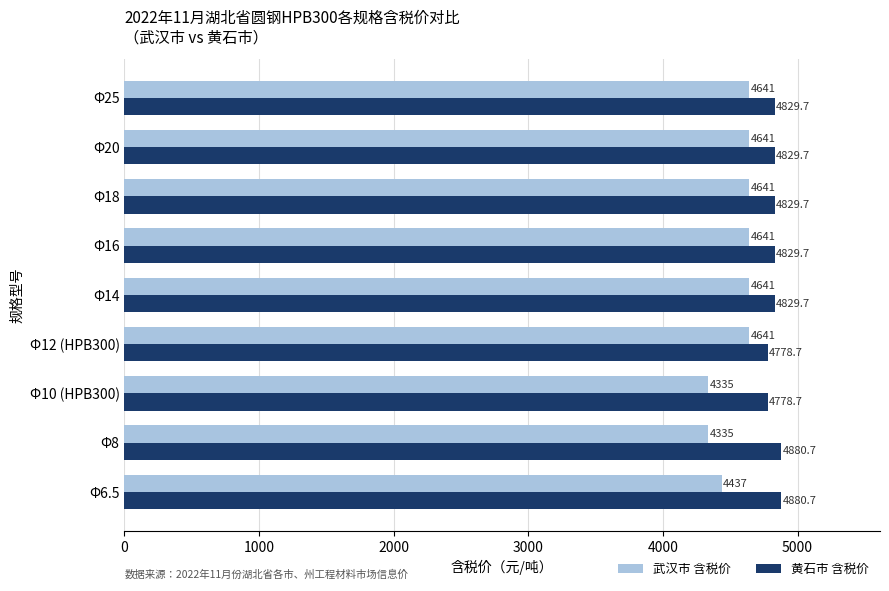

What is the maximum value for 黄石市 含税价?

4880.7